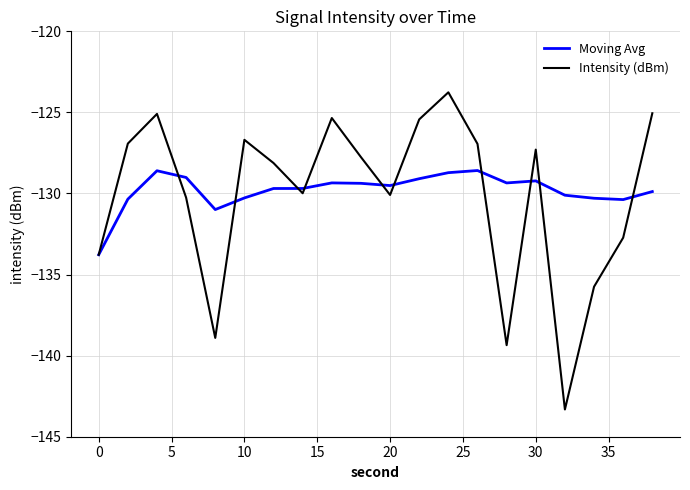

List the series in order of their peak value, lowest first.

Moving Avg, Intensity (dBm)